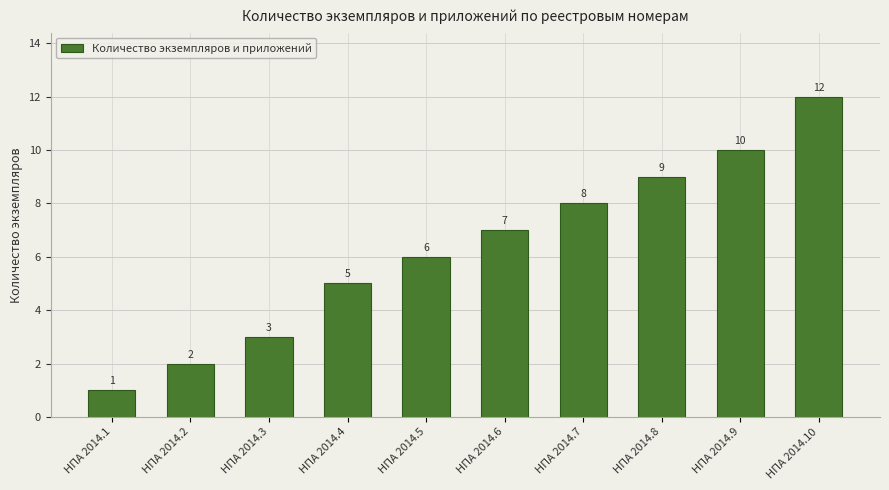

The value at НПА 2014.2 is 3. True or false?

False